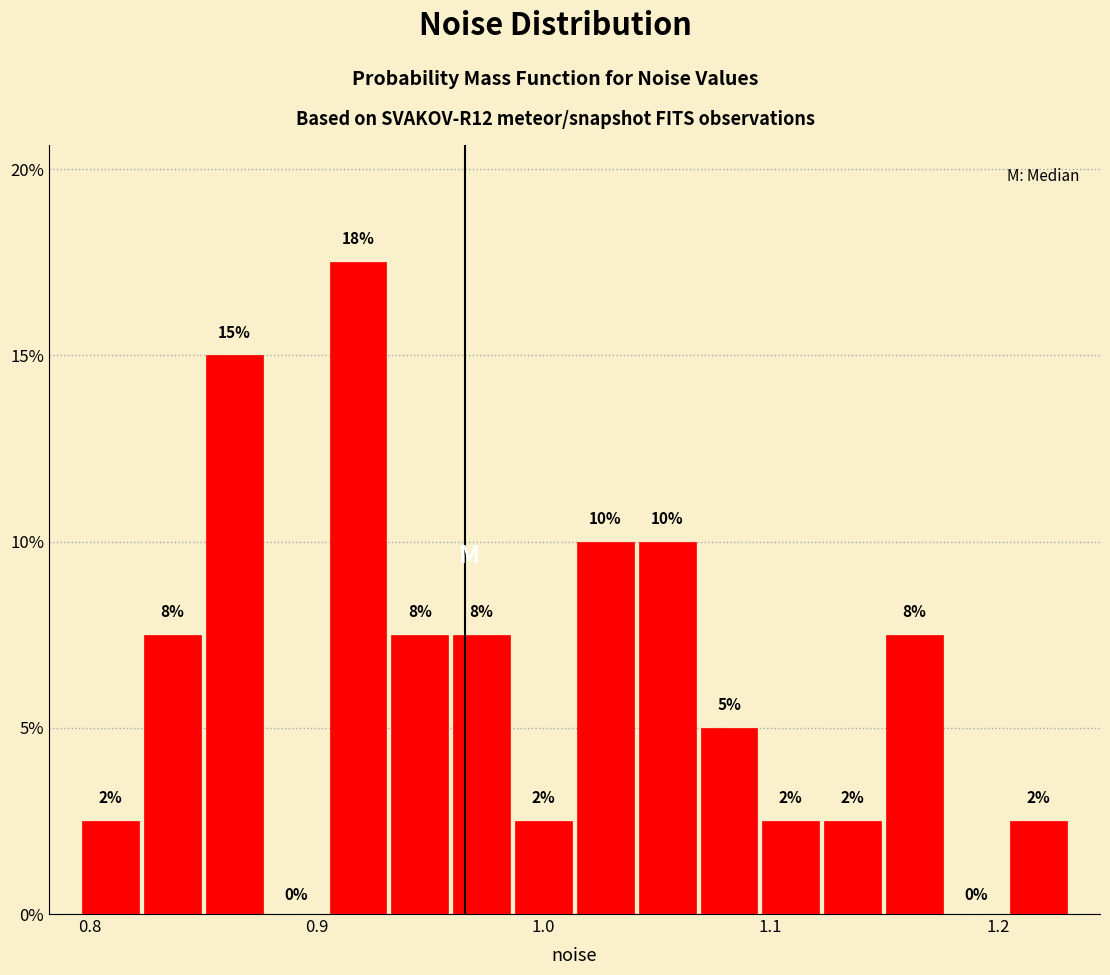

Around what value on the x-axis is the tallest bar? Give the approximate position of its centre, as read against the axis.

0.92